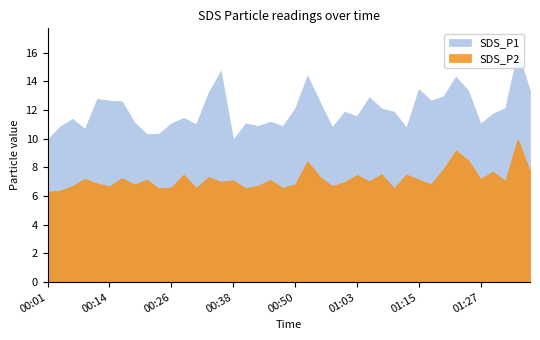

What is the sum of all SDS_P1 values?

480.1